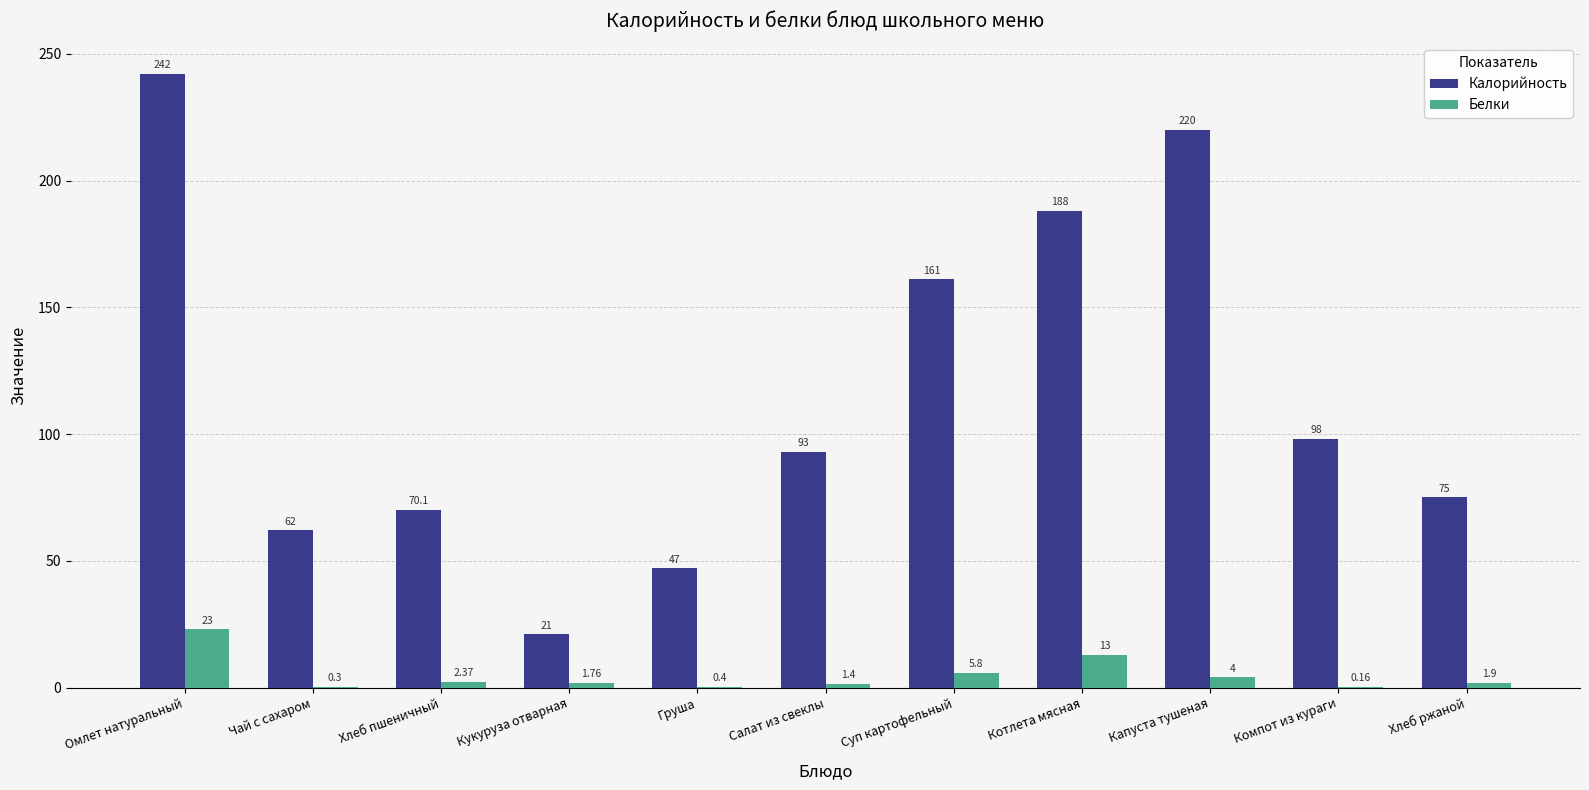

What are all the series names shown in the legend?

Калорийность, Белки